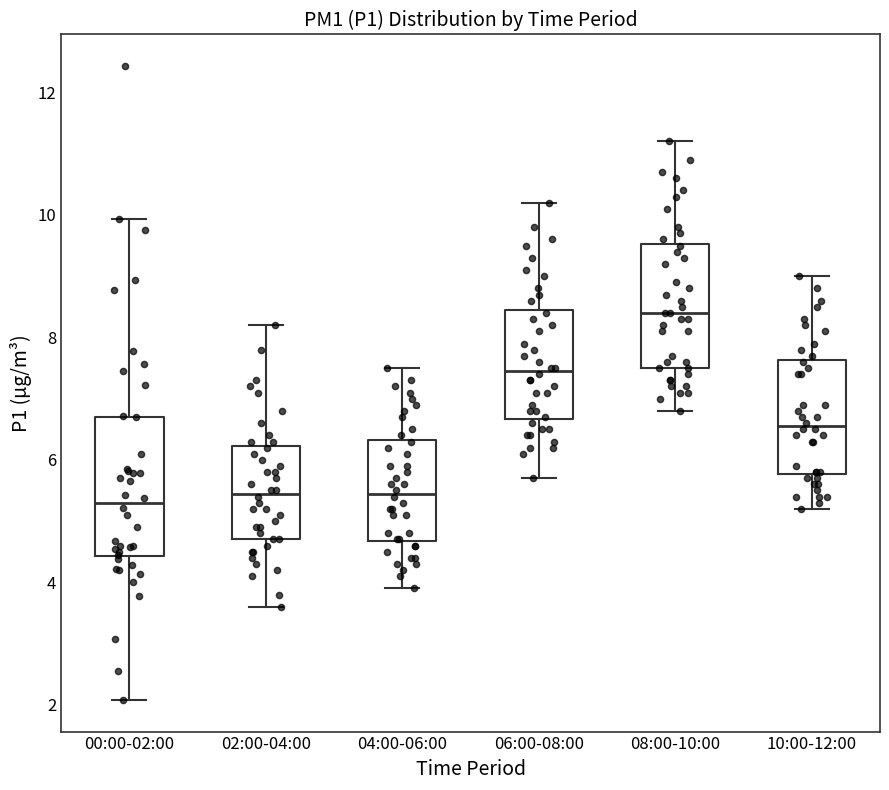

Reading left to right, read every box against the y-axis: the position of its median line, the range the box covers, and the ends of its whiskers. The values are not printed on the chart, so give them approximately, as read against the axis.

00:00-02:00: median 5.4, box 4.4 to 6.8, whiskers 2.0 to 10.0
02:00-04:00: median 5.4, box 4.8 to 6.2, whiskers 3.6 to 8.2
04:00-06:00: median 5.4, box 4.6 to 6.4, whiskers 4.0 to 7.6
06:00-08:00: median 7.4, box 6.6 to 8.4, whiskers 5.8 to 10.2
08:00-10:00: median 8.4, box 7.6 to 9.6, whiskers 6.8 to 11.2
10:00-12:00: median 6.6, box 5.8 to 7.6, whiskers 5.2 to 9.0